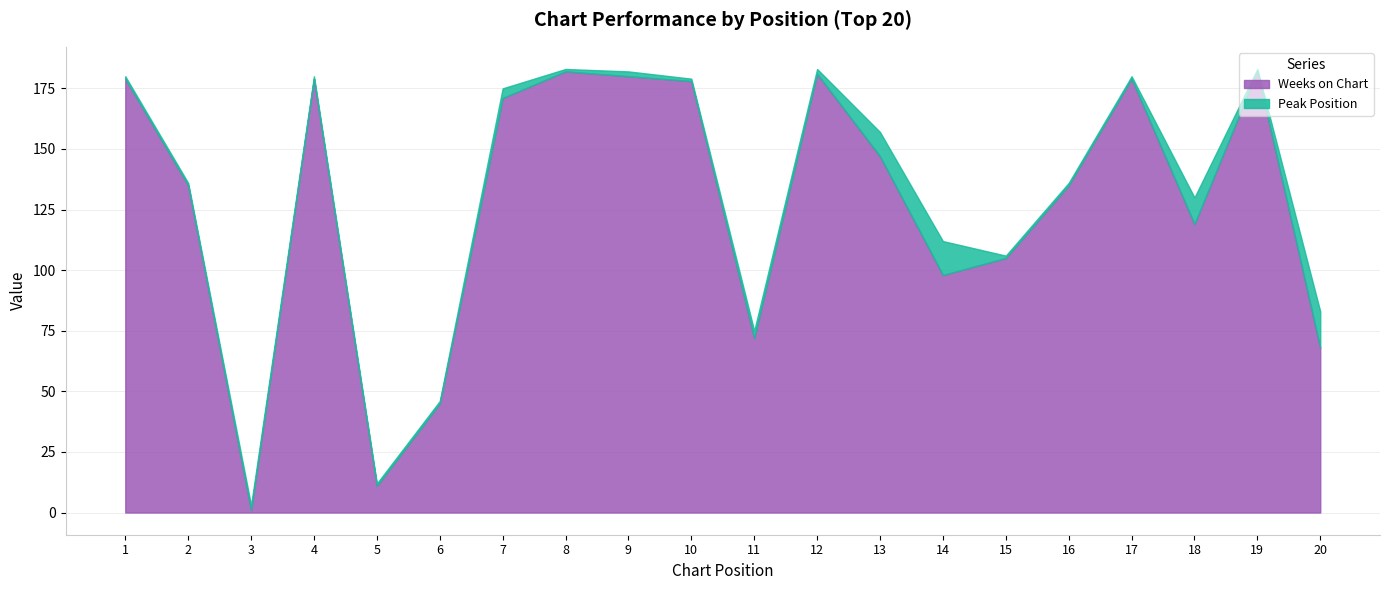

What is the lowest value of the Weeks on Chart series?

1